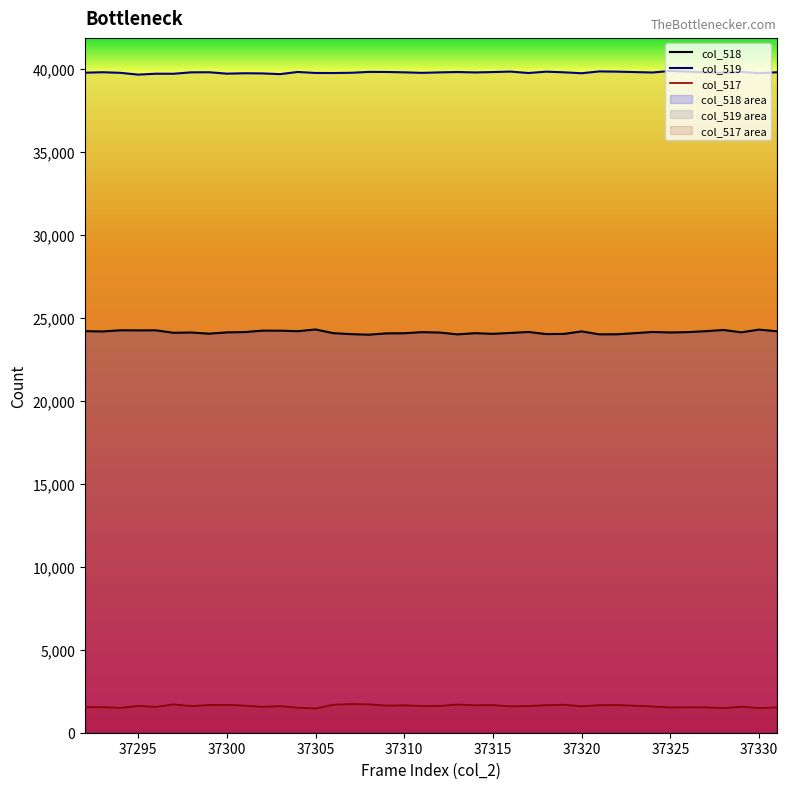

Does the chart display data point markers on the line(s)?

No